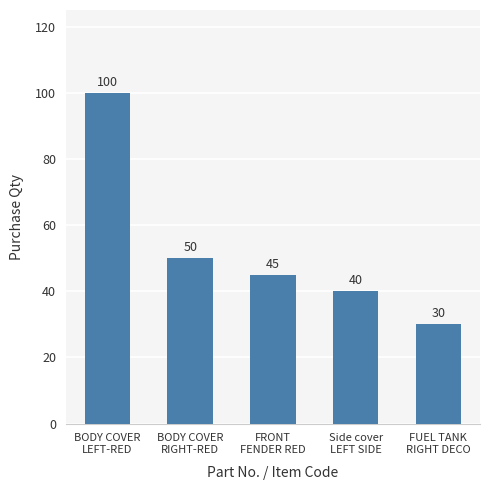

What is the change in value from BODY COVER
RIGHT-RED to FUEL TANK
RIGHT DECO?

-20